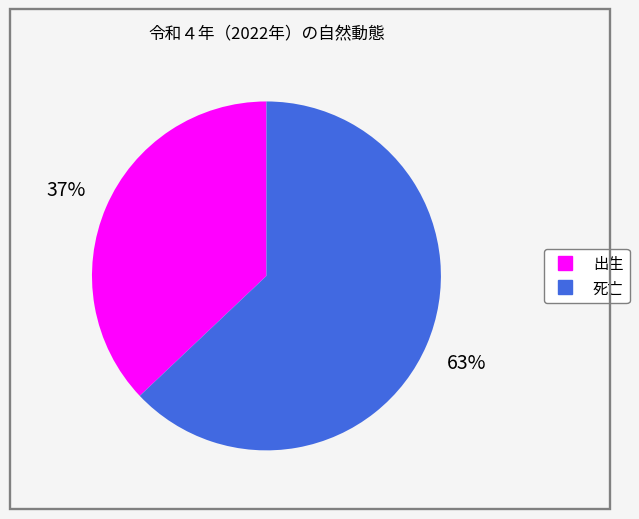

Does any single category account for the majority?

Yes